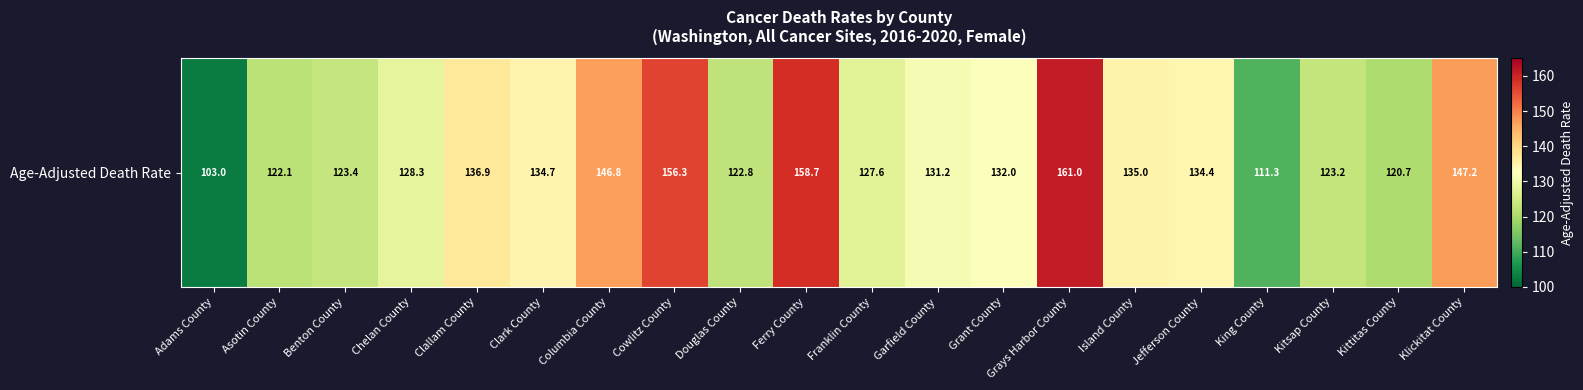

True or false: the data shows 51.3 at Kitsap County.

False